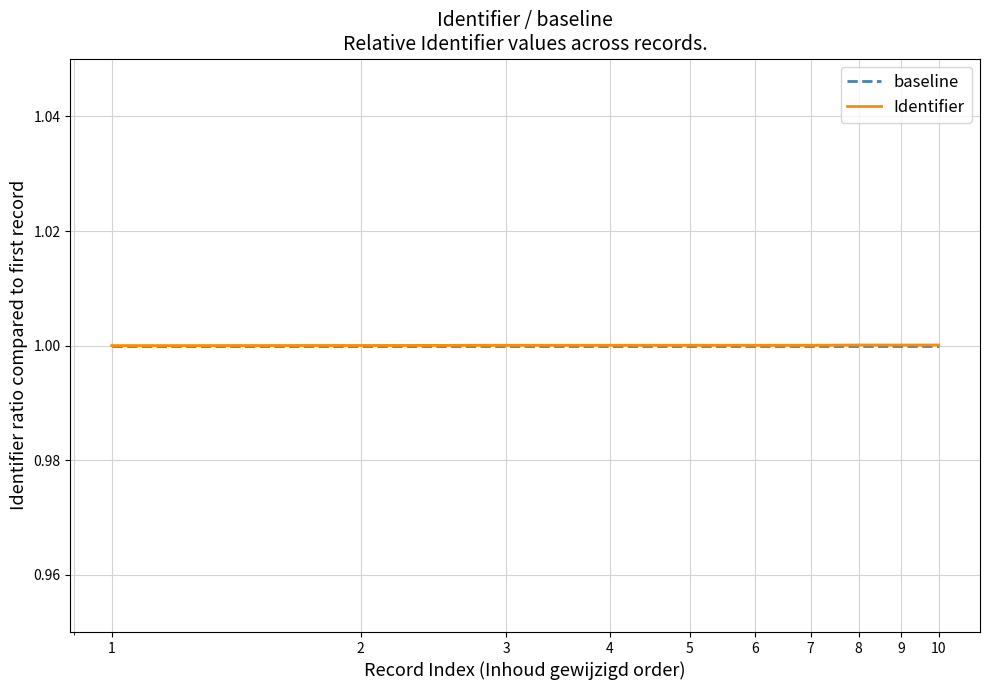

What is the lowest value of the baseline series?

1.0